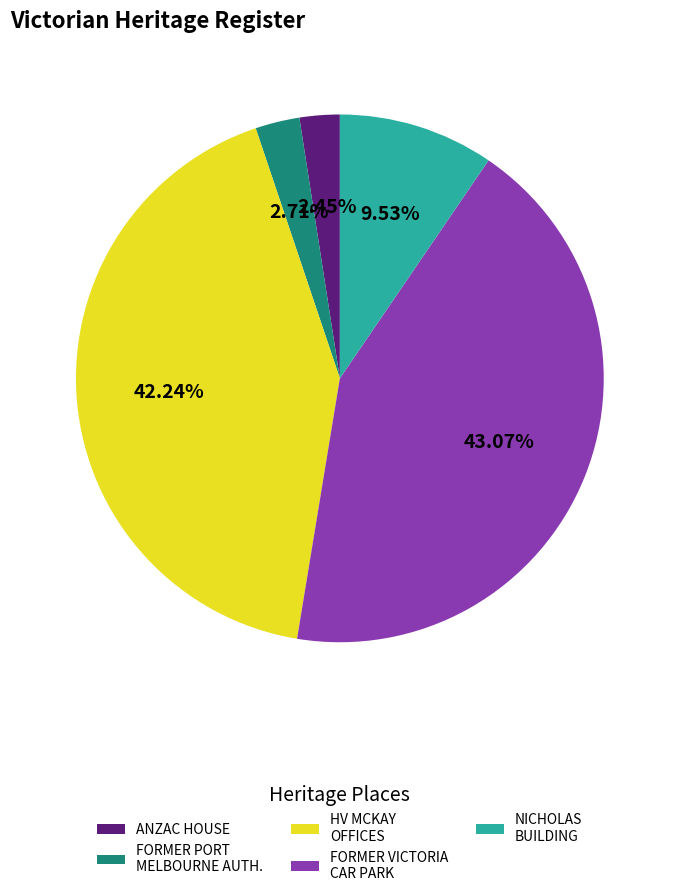

How many segments does this pie chart have?

5